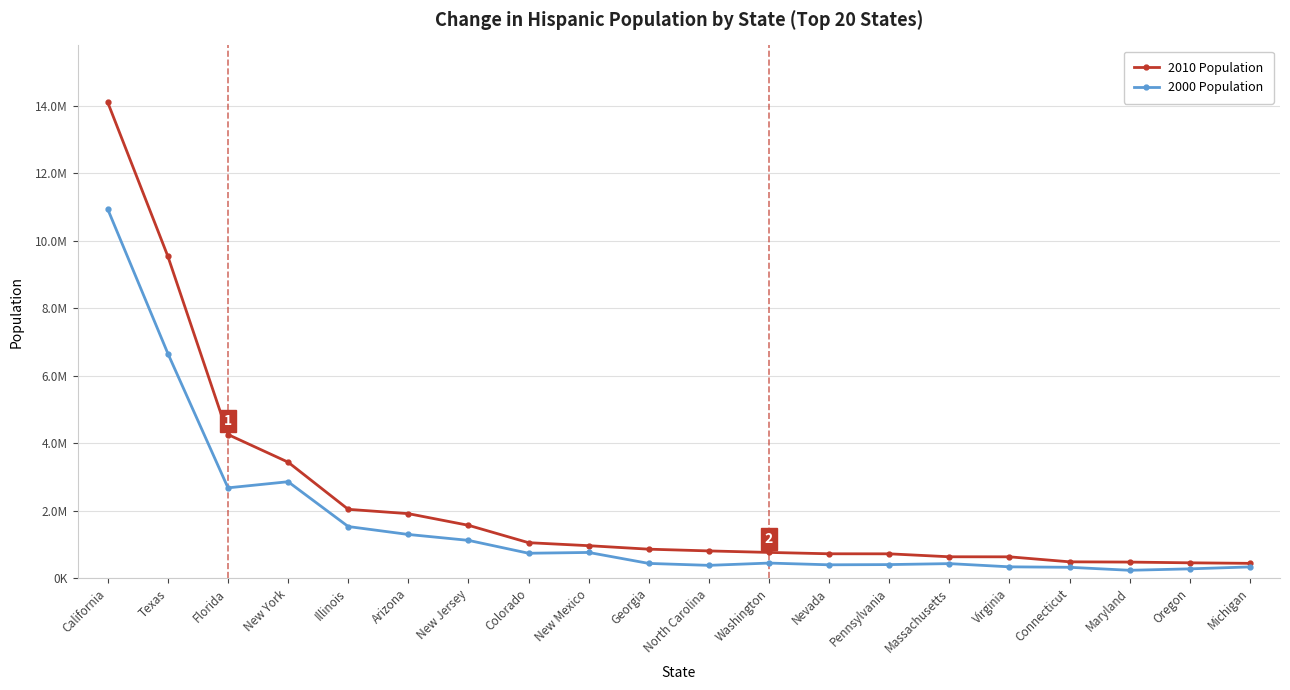

At how many categories does at least one series exceed 12291272?

1